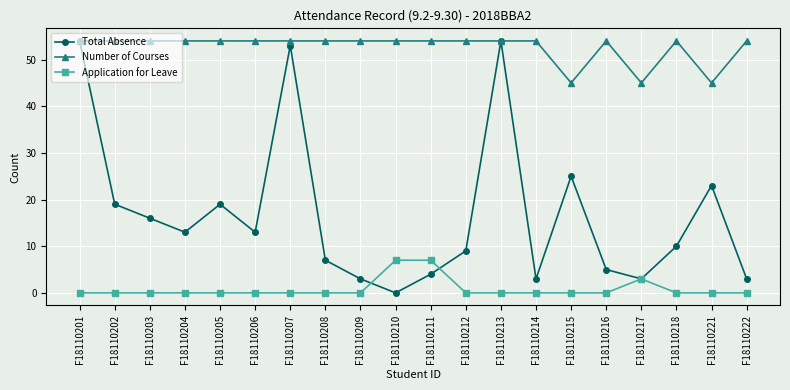

At which label is Total Absence closest to 27?

F18110215